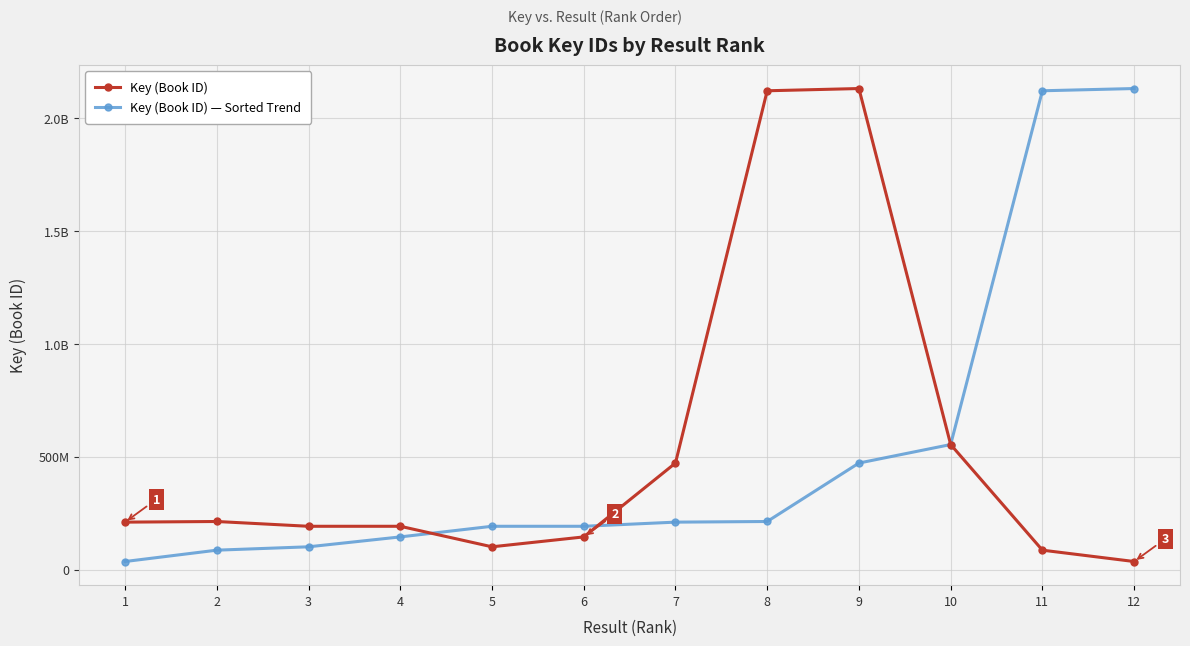

Which series changed the most between 1 and 5?

Key (Book ID) — Sorted Trend